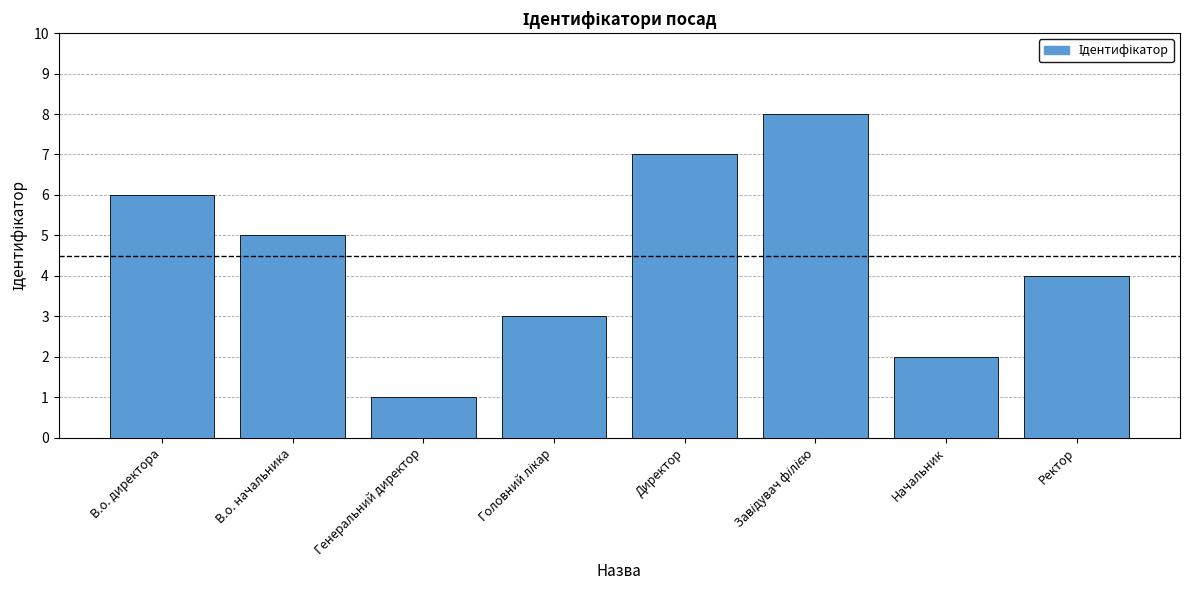

How many values are below 5?

4